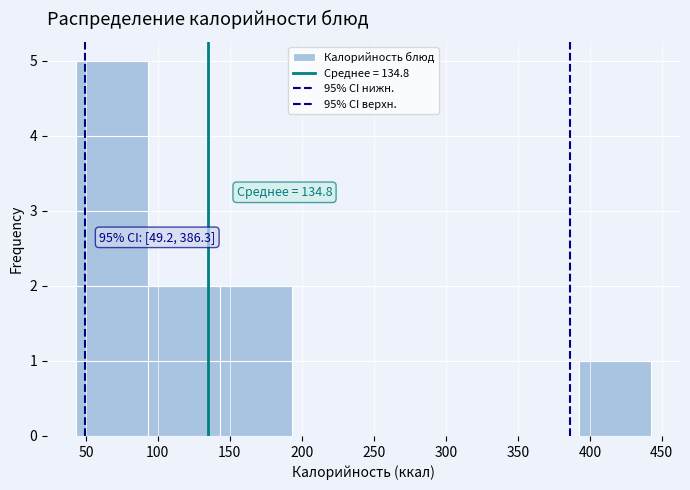

Which range on the x-axis has the tallest bar?

45 to 95